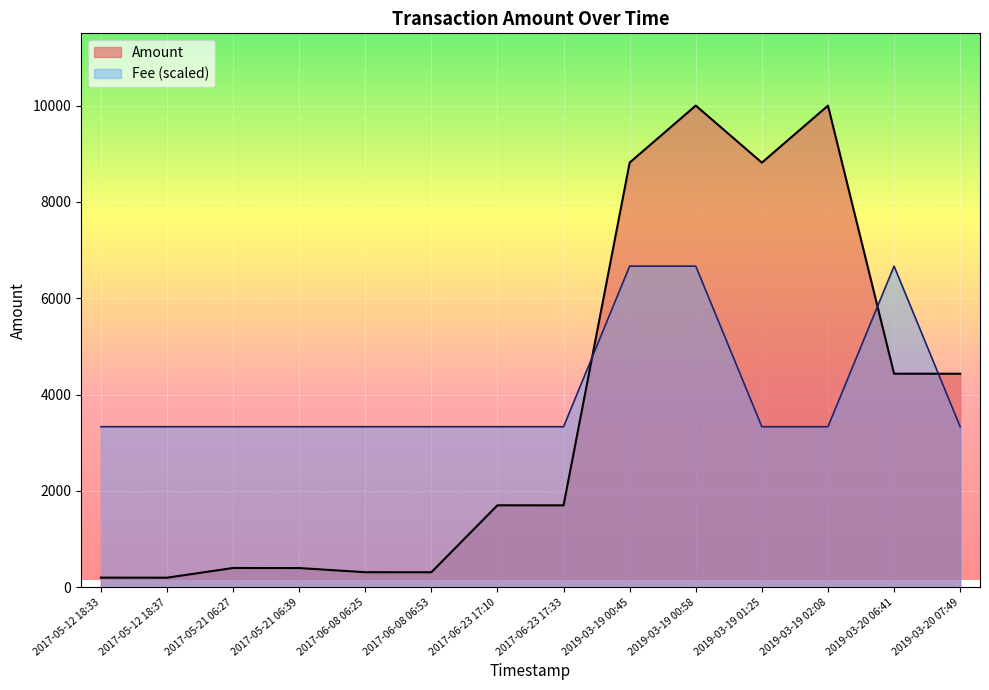

Between 2017-05-12 18:33 and 2019-03-19 00:58, which series saw the biggest shift?

Amount